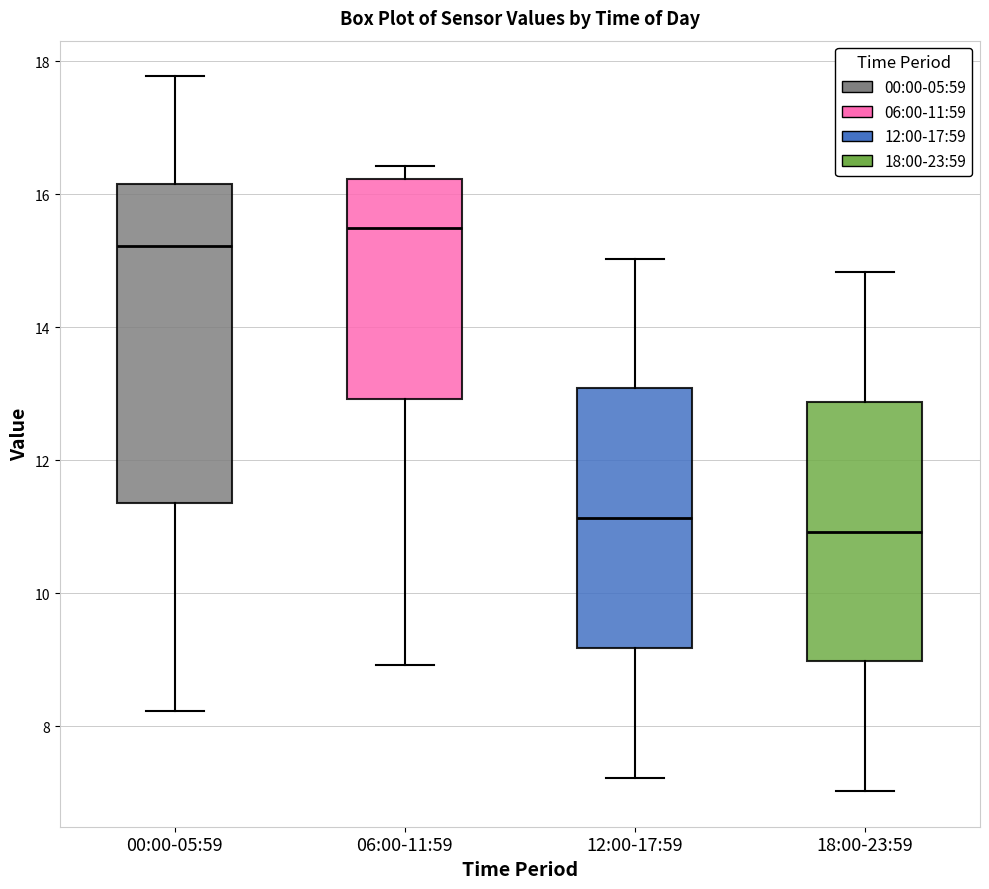

Comparing the boxes themselves (not the whiskers), which one is the tallest?

00:00-05:59